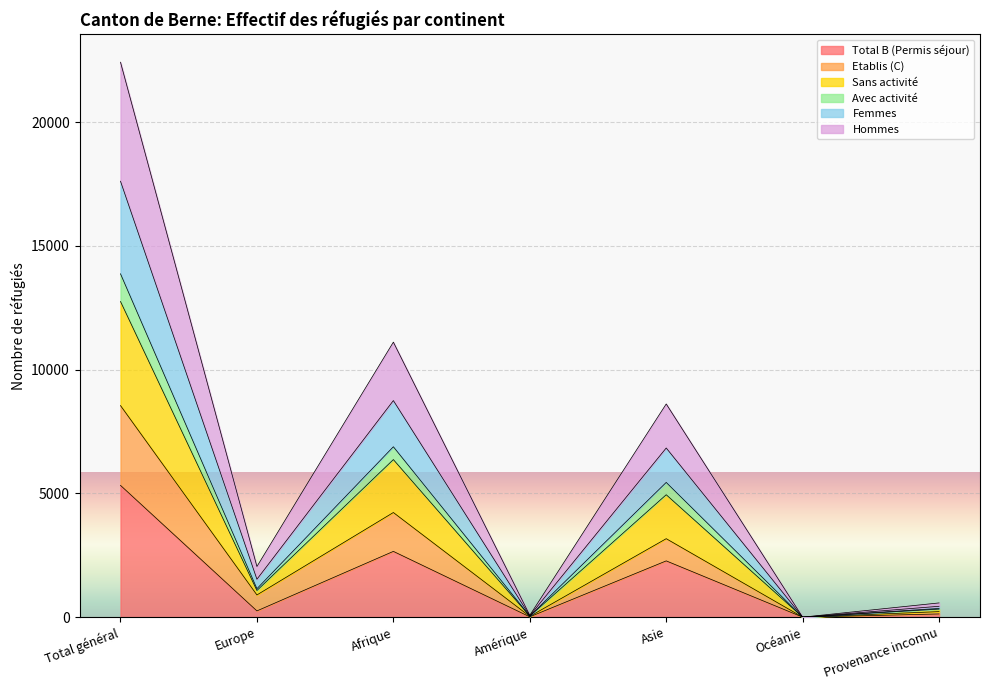

The Hommes series shows 4242 at Afrique. True or false?

False